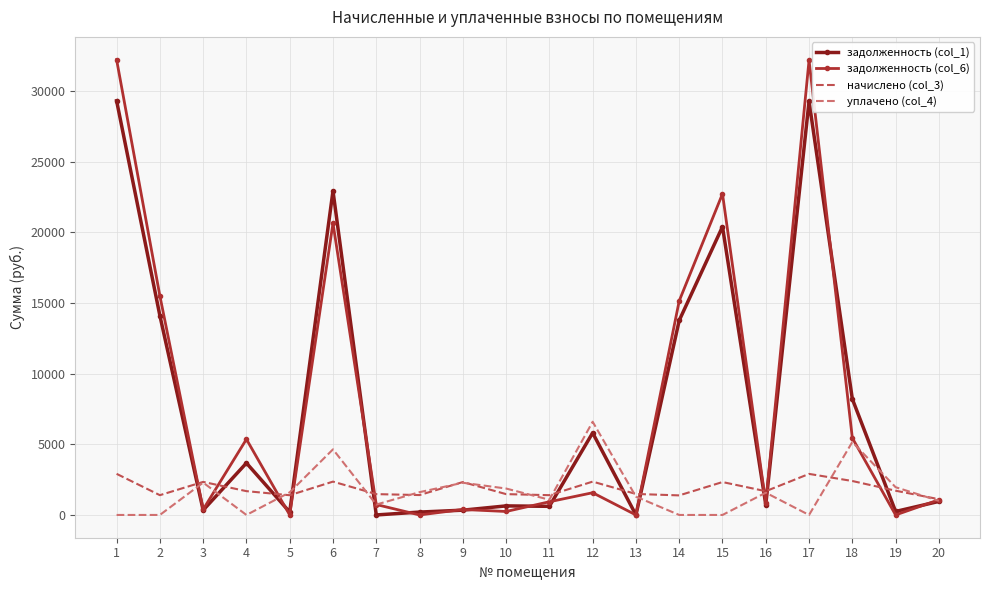

True or false: задолженность (col_1) has a value of 8777.3 at 14.

False